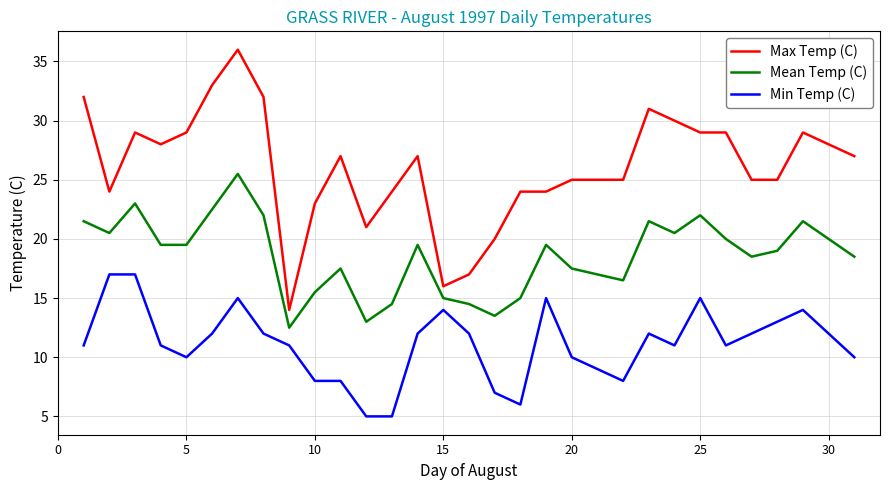

Which series has the largest total across all categories?

Max Temp (C)